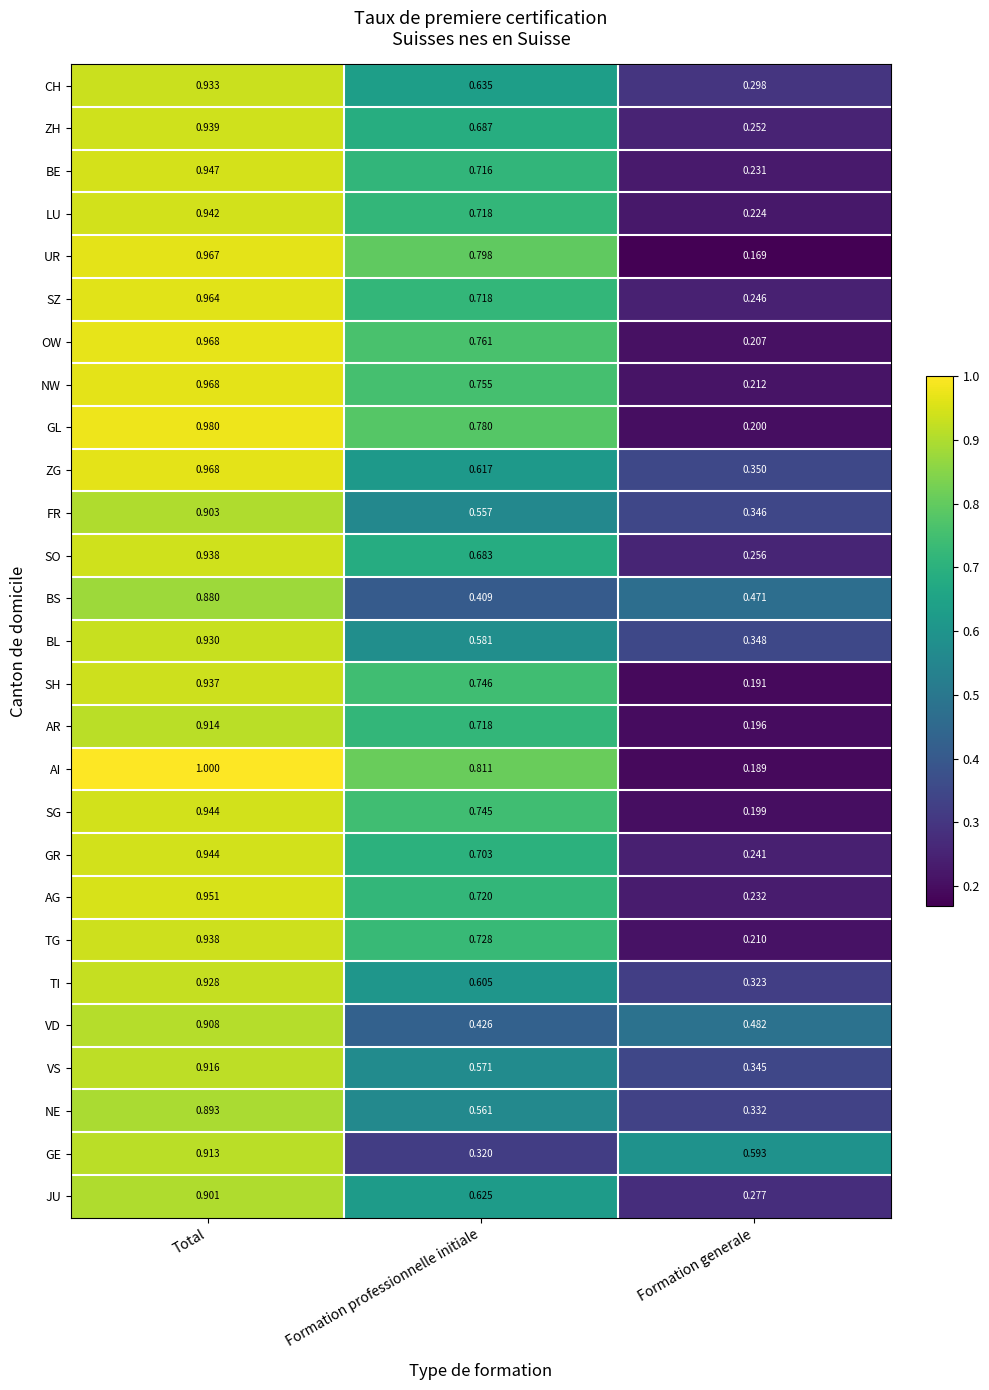

Which series has the largest total across all categories?

AI